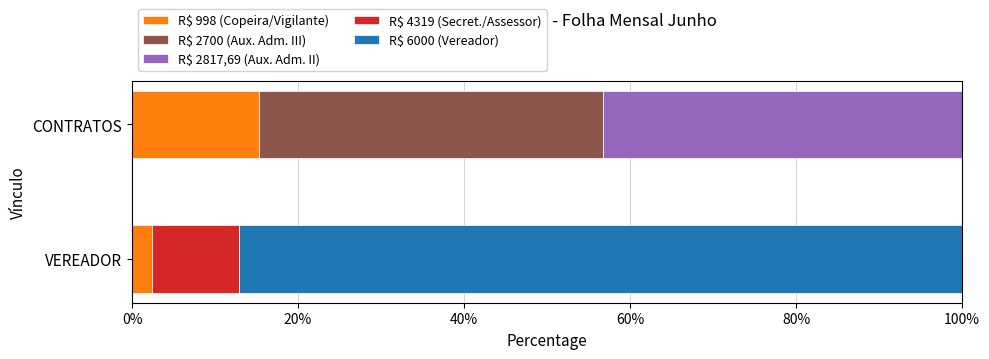

Where is R$ 998 (Copeira/Vigilante) nearest to the value 8?

VEREADOR